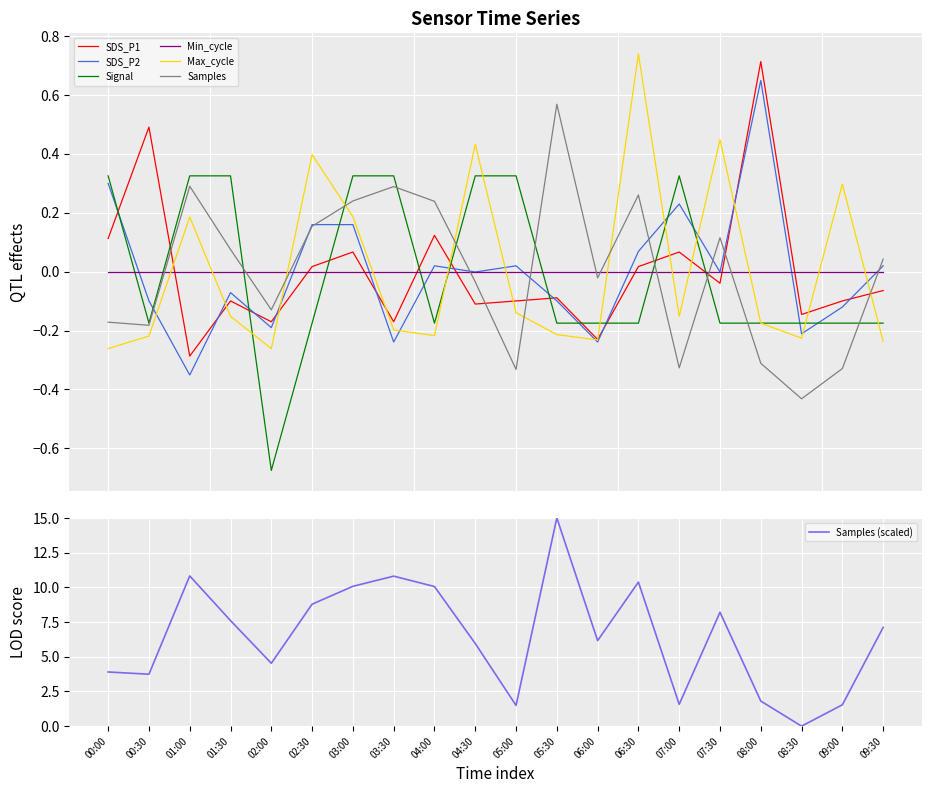

Which series has the largest total across all categories?

Samples